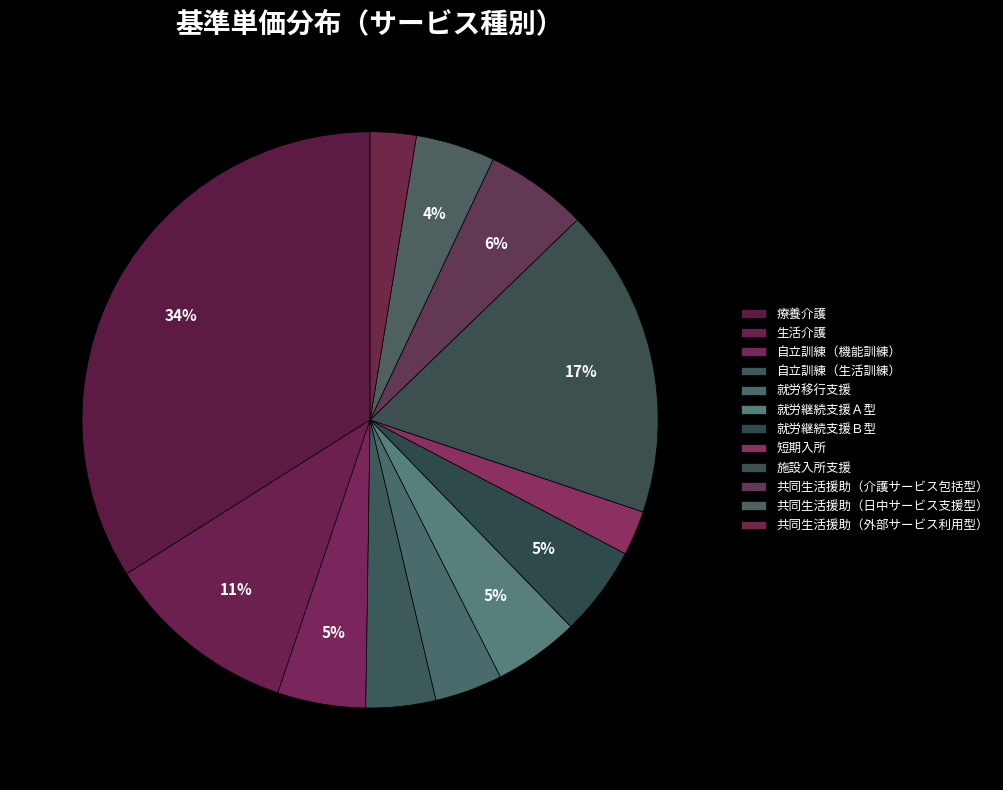

Is it true that 生活介護 is 1% of the pie?

False